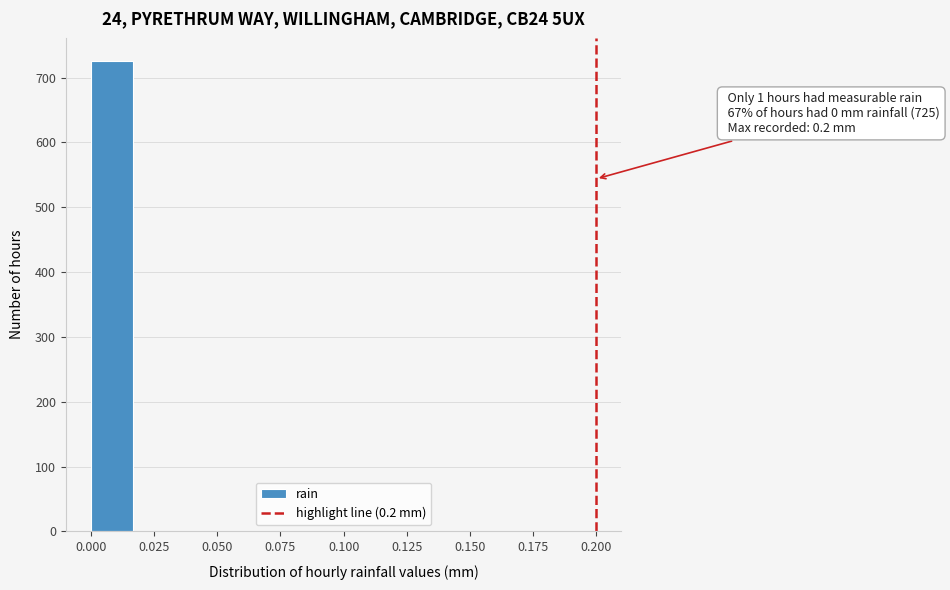

Read against the x-axis, roughly where is the centre of the tallest bar?

0.010